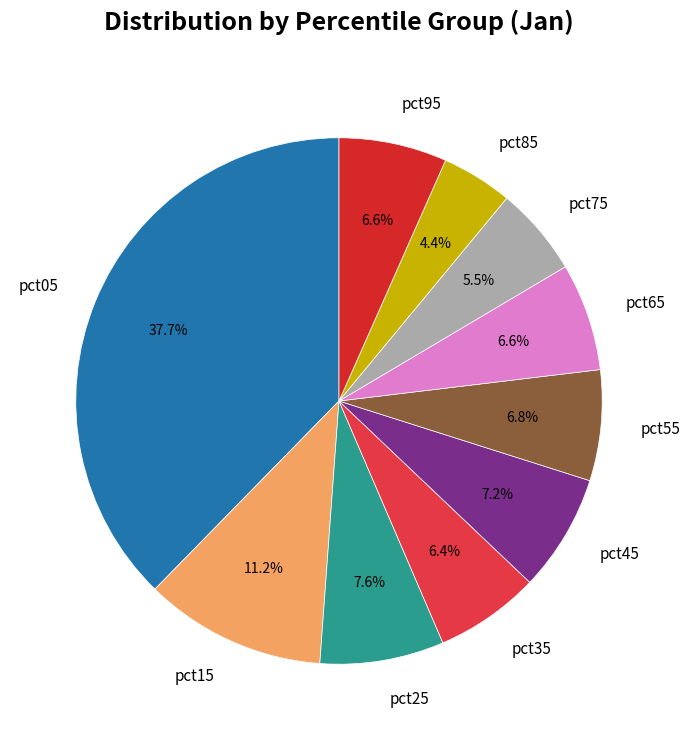

The pct35 slice represents 6% of the pie. True or false?

True